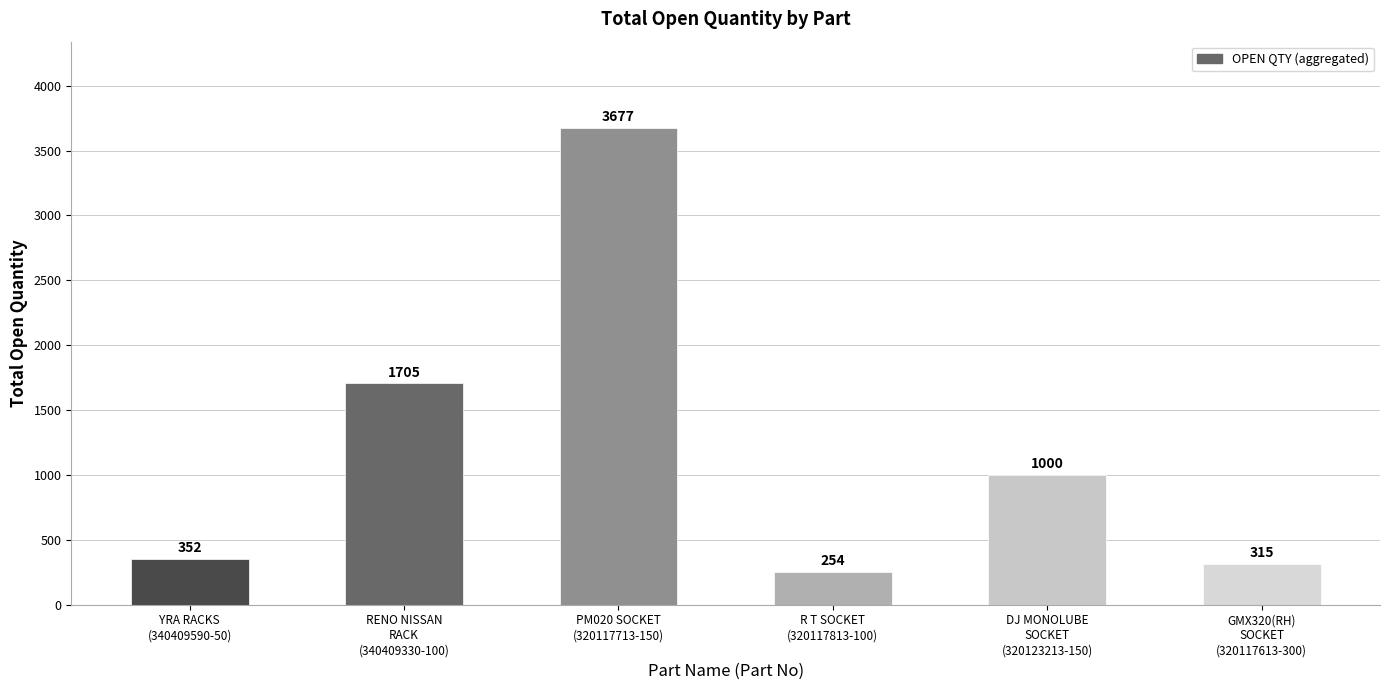

How many bars are there in total?

6